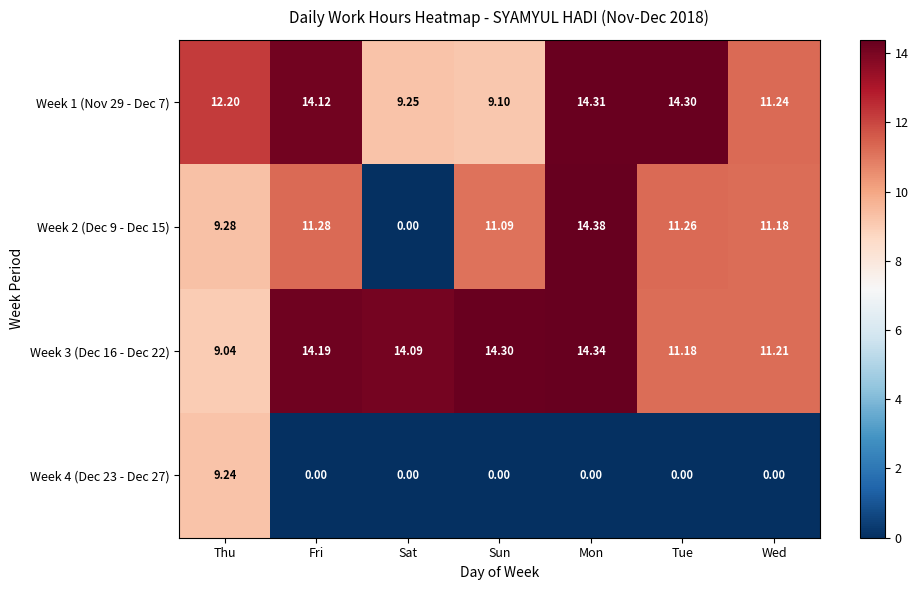

Which series has the largest total across all categories?

Week 3 (Dec 16 - Dec 22)